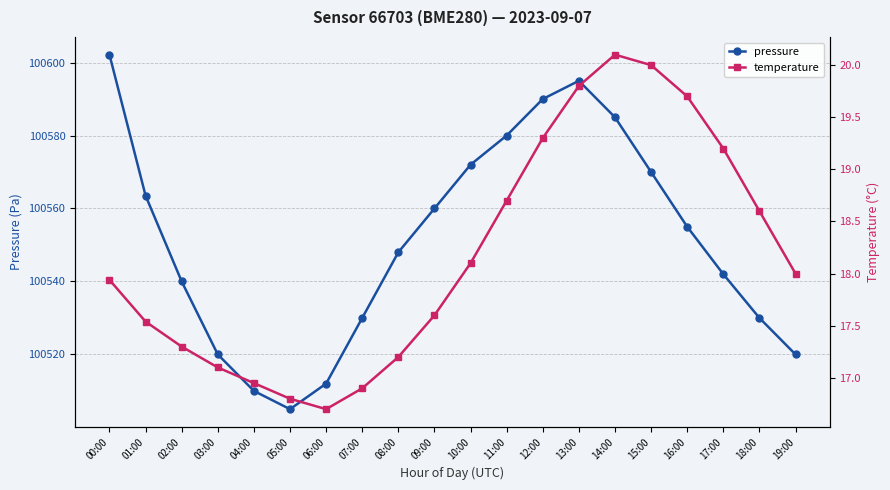

Where is the first local minimum for temperature?

06:00